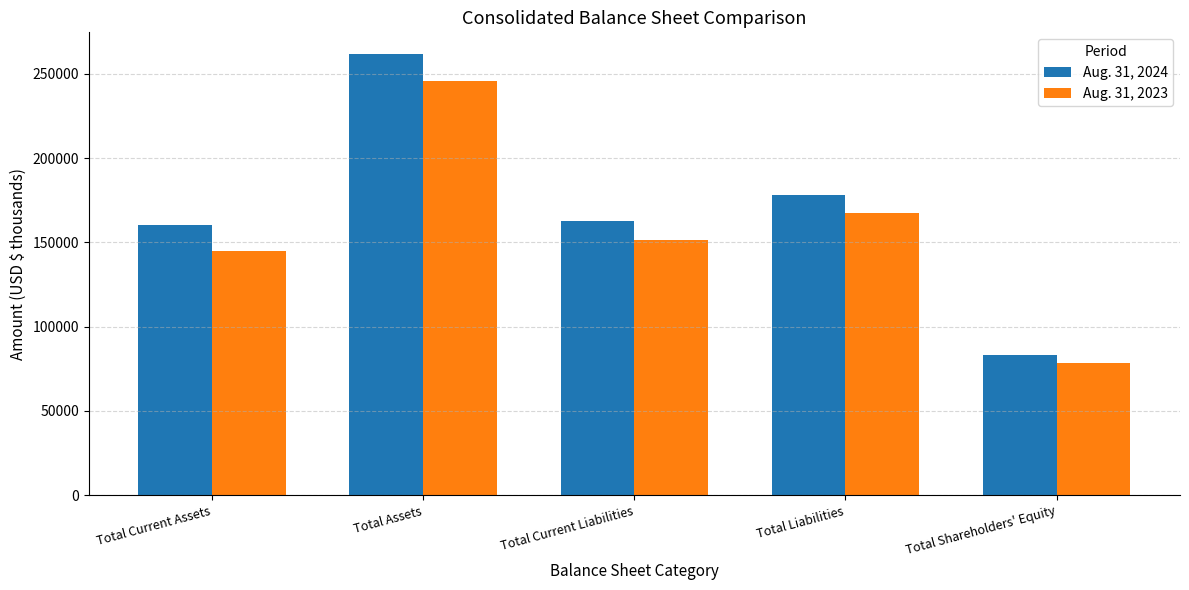

Does the chart contain any negative values?

No